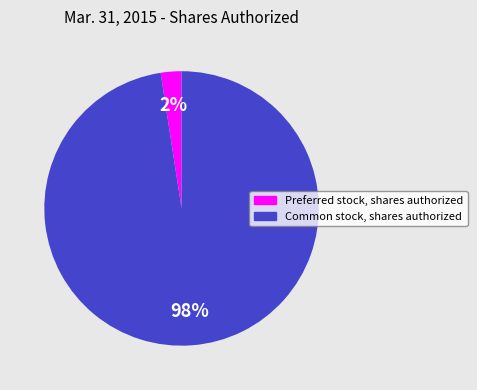

To the nearest percent, what portion does Common stock, shares authorized represent?

98%